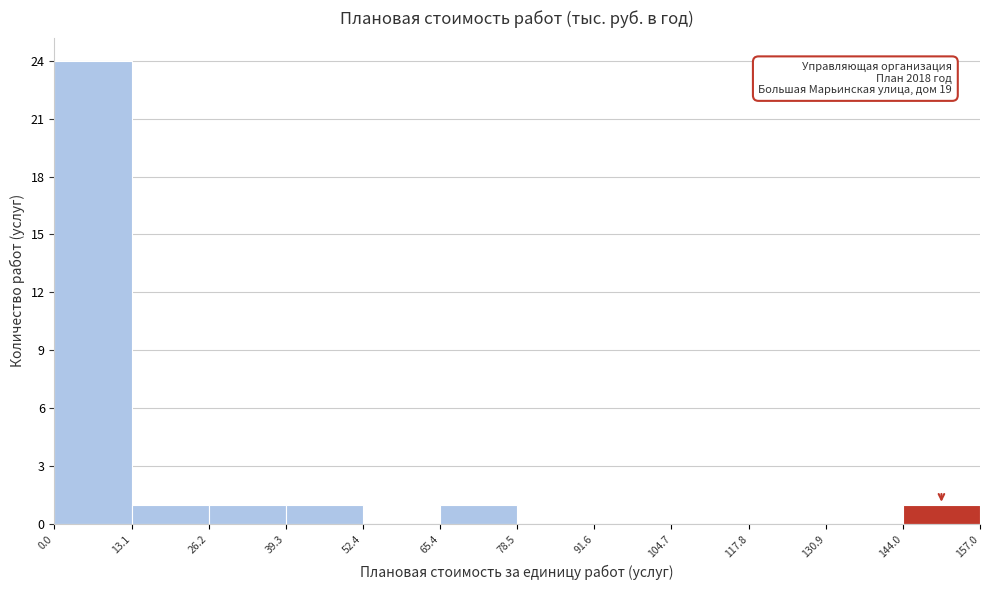

Over which range of the x-axis is the bar tallest?

0.0 to 13.1